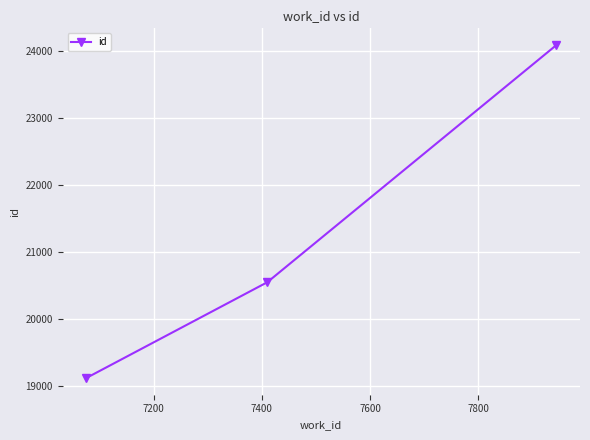

What is the value of the 1st point from the left?

19113